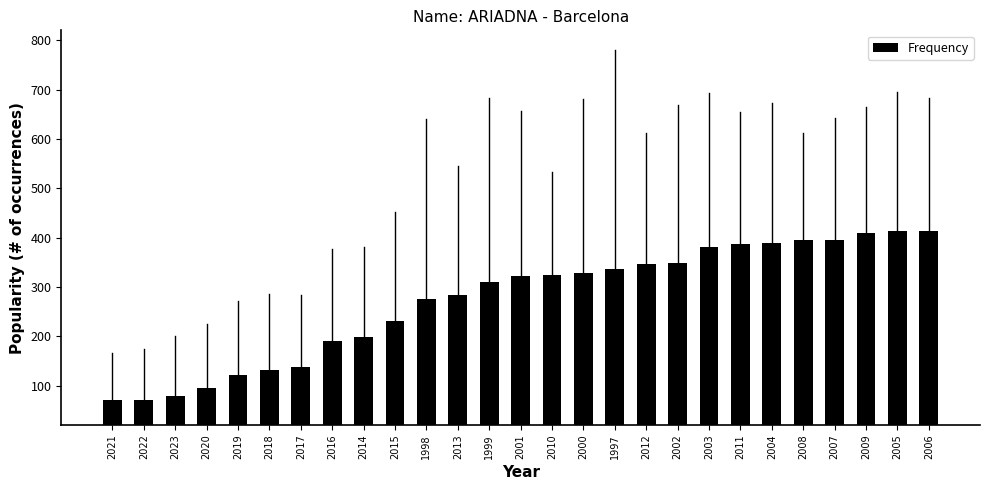

Count the number of categories in the chart.

27